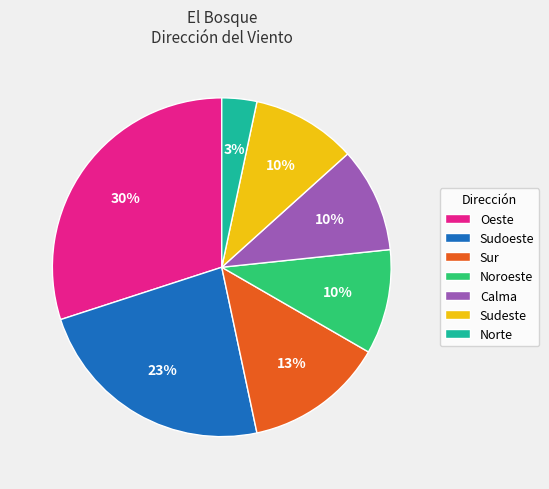

Between Sudeste and Norte, which is larger?

Sudeste